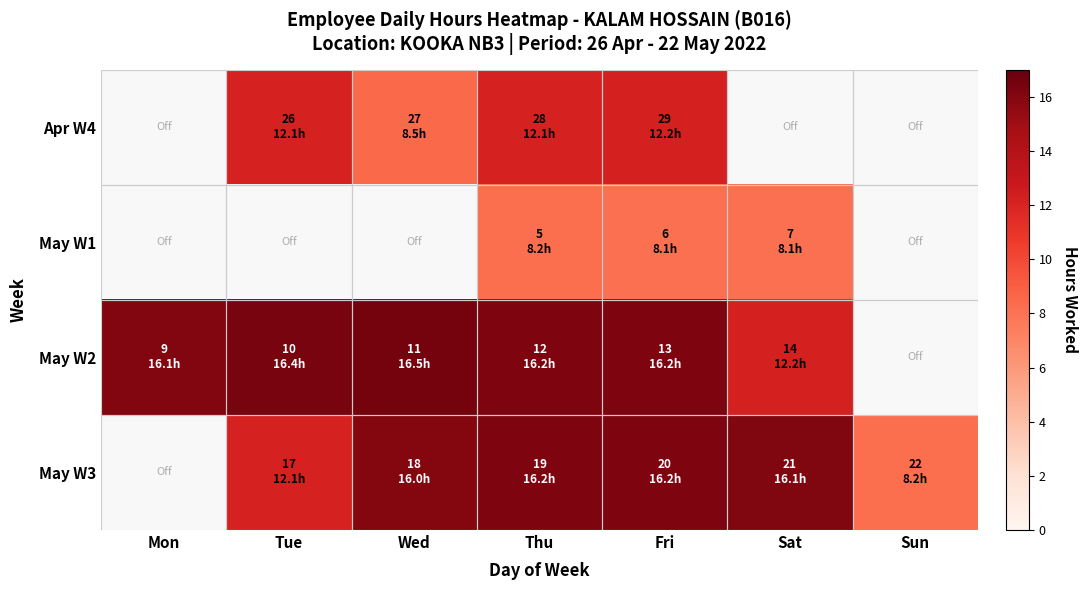

What is the maximum value shown in the chart?

16.5